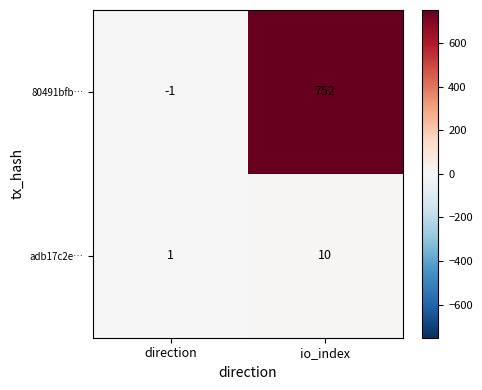

Is it true that 80491bfb… equals 752 at io_index?

True